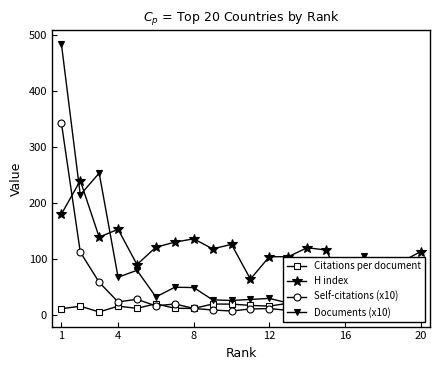

What is the value of the Documents (x10) point at the 15th from the left?

21.7